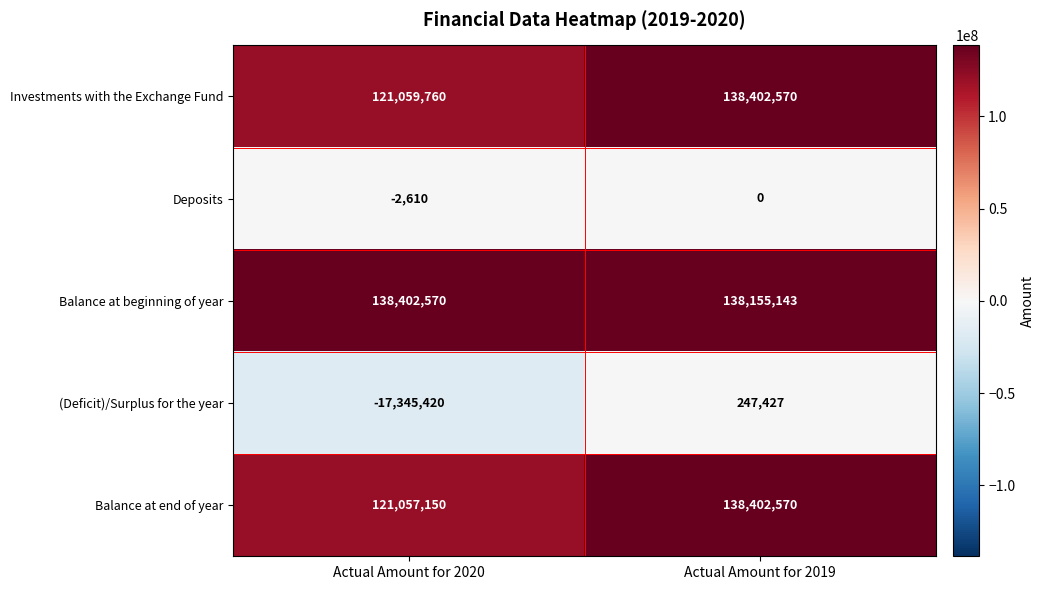

At which category is the sum across all series the highest?

Actual Amount for 2019